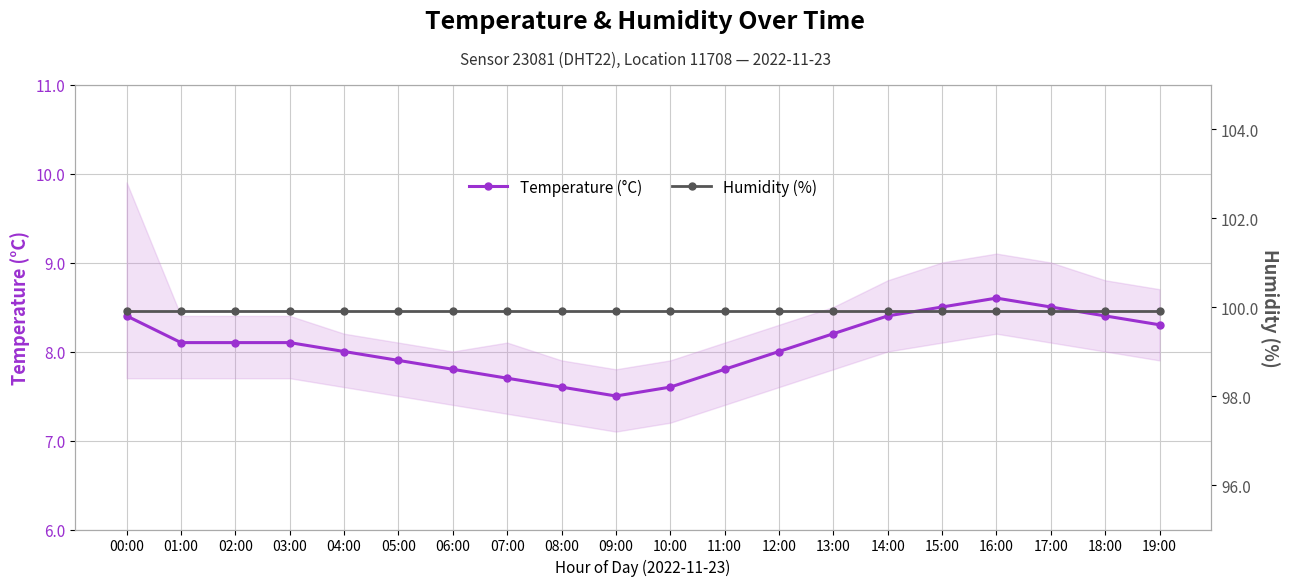

Where is Temperature (°C) nearest to the value 8?

04:00